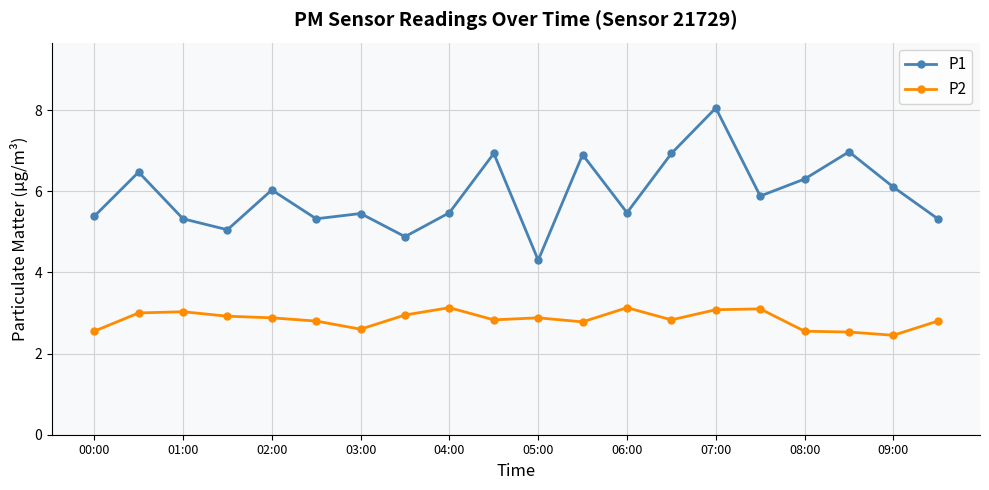

True or false: P1 and P2 cross at least once.

False